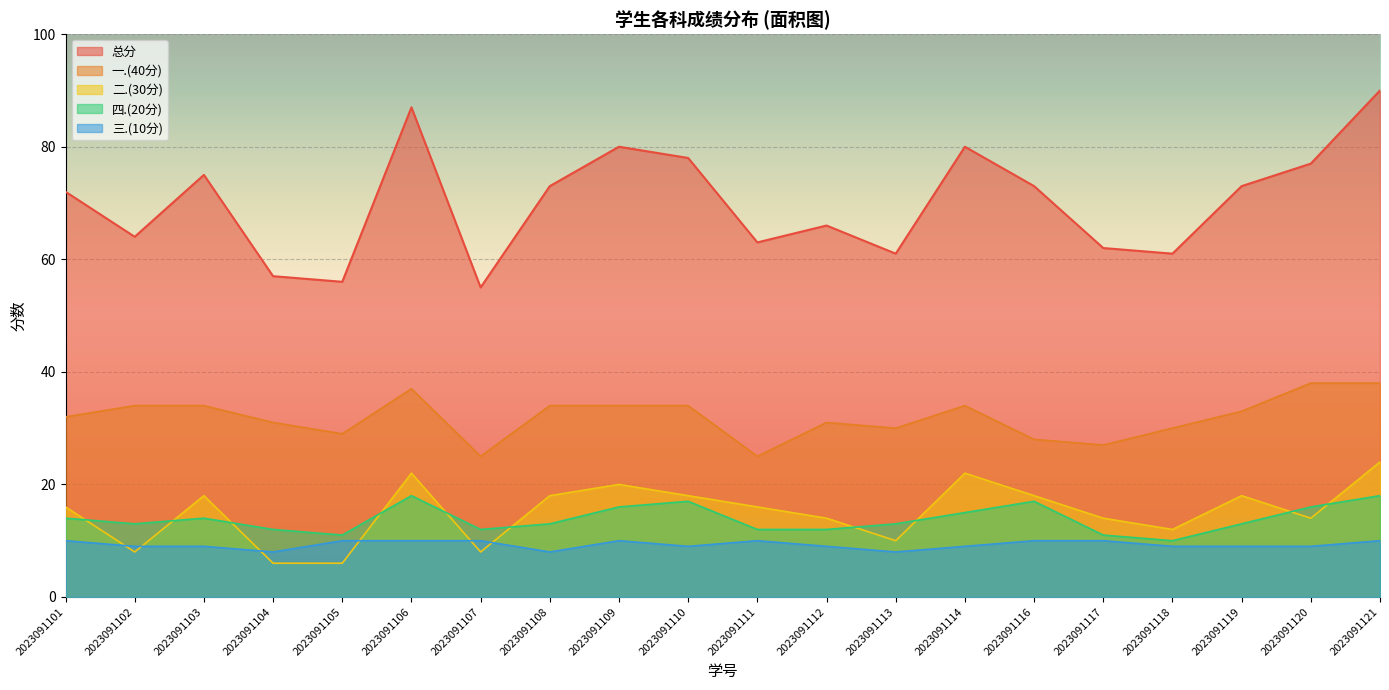

True or false: 三.(10分) and 四.(20分) intersect in this chart.

False